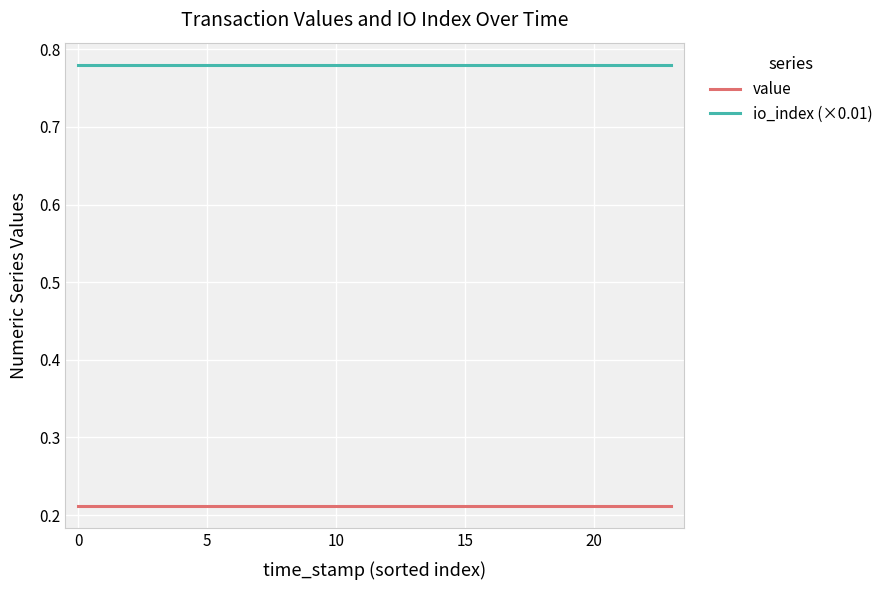

True or false: value and io_index (×0.01) intersect in this chart.

False